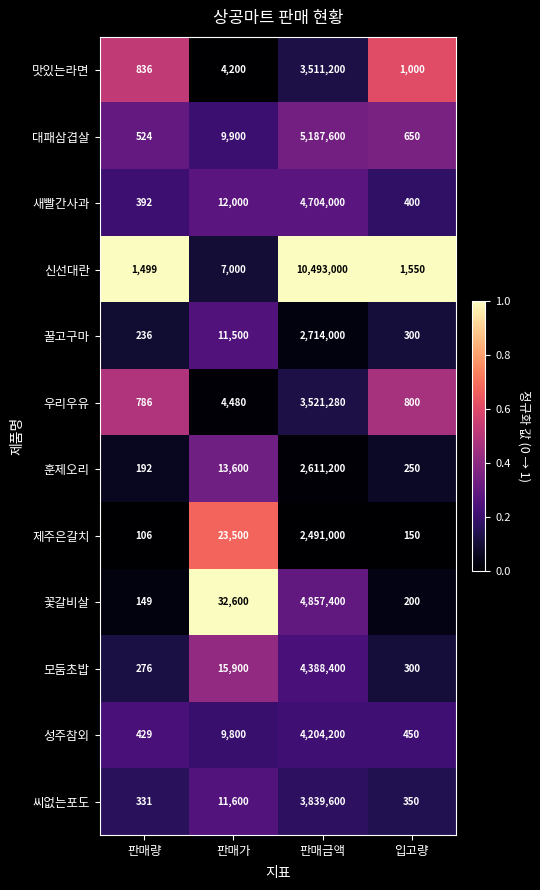

At which label is 우리우유 closest to 1761033?

판매가